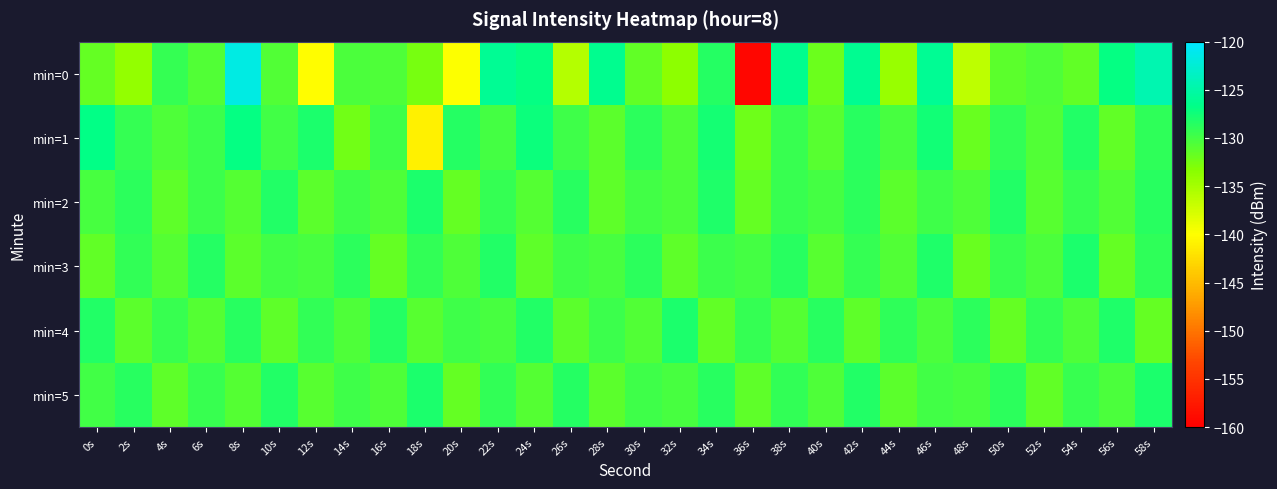

Reading left to right, what are all the values shown in this chart?

min=0: 0s=-131.6	2s=-134.0	4s=-129.3	6s=-130.6	8s=-121.6	10s=-130.6	12s=-140.1	14s=-130.4	16s=-130.6	18s=-132.5	20s=-139.9	22s=-126.0	24s=-127.0	26s=-135.8	28s=-126.4	30s=-131.4	32s=-133.6	34s=-128.5	36s=-159.3	38s=-126.3	40s=-132.0	42s=-126.2	44s=-134.3	46s=-125.9	48s=-136.3	50s=-131.1	52s=-130.6	54s=-131.5	56s=-126.9	58s=-124.4
min=1: 0s=-126.8	2s=-129.3	4s=-130.6	6s=-129.6	8s=-127.0	10s=-129.9	12s=-128.0	14s=-132.2	16s=-129.7	18s=-141.1	20s=-128.5	22s=-130.1	24s=-127.3	26s=-129.8	28s=-131.2	30s=-128.9	32s=-130.5	34s=-127.8	36s=-132.1	38s=-129.4	40s=-131.0	42s=-128.7	44s=-130.3	46s=-127.6	48s=-131.8	50s=-129.1	52s=-130.7	54s=-128.3	56s=-131.5	58s=-129.0
min=2: 0s=-130.2	2s=-128.8	4s=-131.4	6s=-129.6	8s=-130.9	10s=-128.4	12s=-131.1	14s=-129.7	16s=-130.5	18s=-128.1	20s=-131.7	22s=-129.3	24s=-130.8	26s=-128.6	28s=-131.3	30s=-129.9	32s=-130.4	34s=-128.2	36s=-131.6	38s=-129.5	40s=-130.1	42s=-128.9	44s=-131.2	46s=-129.8	48s=-130.6	50s=-128.3	52s=-131.0	54s=-129.4	56s=-130.7	58s=-128.7
min=3: 0s=-131.5	2s=-129.2	4s=-130.8	6s=-128.5	8s=-131.2	10s=-129.9	12s=-130.3	14s=-128.8	16s=-131.6	18s=-129.1	20s=-130.5	22s=-128.4	24s=-131.3	26s=-129.7	28s=-130.2	30s=-128.9	32s=-131.4	34s=-129.6	36s=-130.1	38s=-128.6	40s=-131.0	42s=-129.3	44s=-130.7	46s=-128.2	48s=-131.8	50s=-129.5	52s=-130.4	54s=-128.1	56s=-131.7	58s=-129.0
min=4: 0s=-128.3	2s=-131.1	4s=-129.5	6s=-130.9	8s=-128.7	10s=-131.4	12s=-129.2	14s=-130.6	16s=-128.5	18s=-131.0	20s=-129.8	22s=-130.3	24s=-128.4	26s=-131.2	28s=-129.6	30s=-130.7	32s=-128.1	34s=-131.5	36s=-129.3	38s=-130.8	40s=-128.6	42s=-131.3	44s=-129.0	46s=-130.4	48s=-128.8	50s=-131.6	52s=-129.1	54s=-130.5	56s=-128.2	58s=-131.7
min=5: 0s=-130.0	2s=-128.6	4s=-131.3	6s=-129.4	8s=-130.8	10s=-128.3	12s=-131.0	14s=-129.7	16s=-130.5	18s=-128.0	20s=-131.6	22s=-129.2	24s=-130.9	26s=-128.5	28s=-131.1	30s=-129.8	32s=-130.3	34s=-128.7	36s=-131.4	38s=-129.1	40s=-130.6	42s=-128.4	44s=-131.2	46s=-129.9	48s=-130.2	50s=-128.8	52s=-131.5	54s=-129.5	56s=-130.4	58s=-128.1